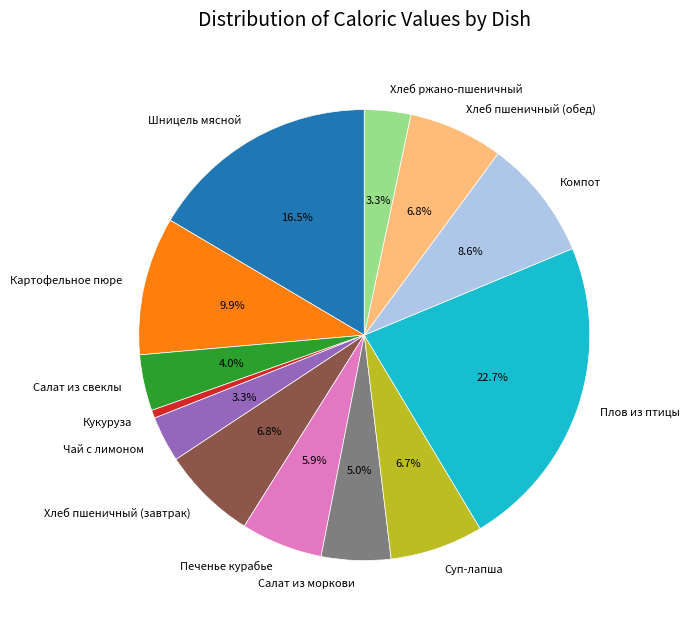

To the nearest percent, what is the combined percentage of Хлеб пшеничный (обед) and Салат из моркови?

12%